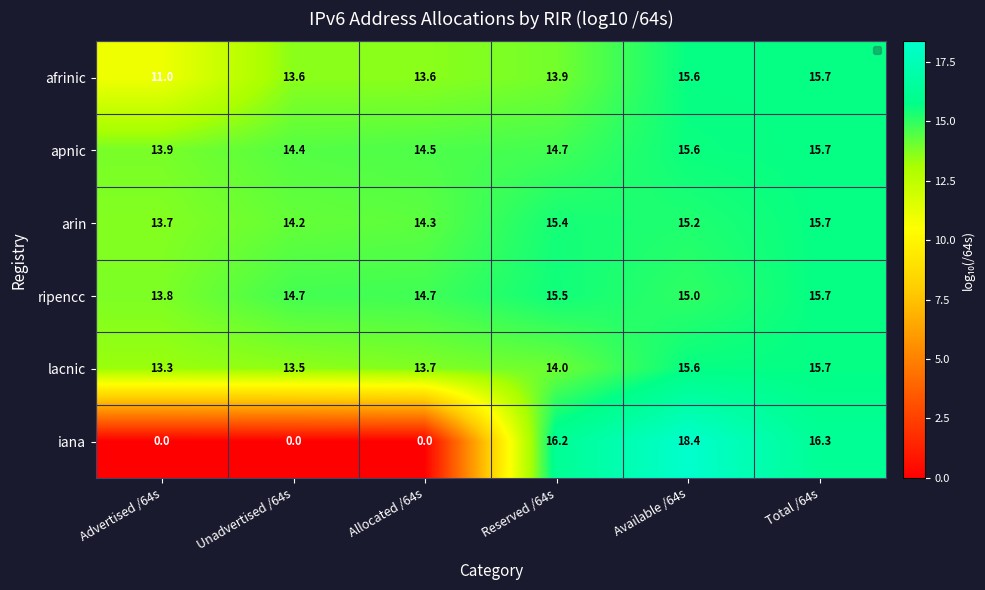

How many series are shown in this chart?

6